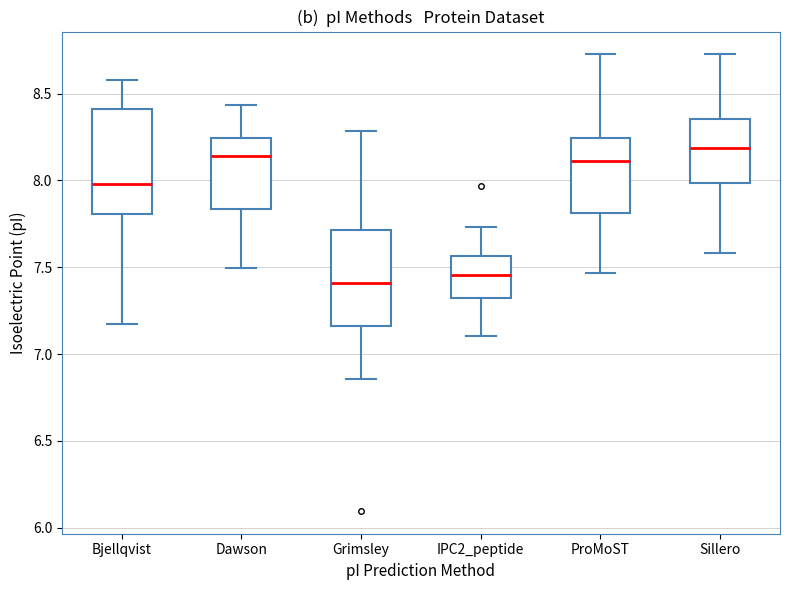

Reading left to right, transcribe this box plot: for each box, give where its median line is, the range the box spans, and where its two whiskers end, as read against the y-axis. The values are not printed on the chart, so give them approximately, as read against the axis.

Bjellqvist: median 8.00, box 7.80 to 8.40, whiskers 7.20 to 8.60
Dawson: median 8.15, box 7.85 to 8.25, whiskers 7.50 to 8.45
Grimsley: median 7.40, box 7.15 to 7.70, whiskers 6.85 to 8.30
IPC2_peptide: median 7.45, box 7.30 to 7.55, whiskers 7.10 to 7.75
ProMoST: median 8.10, box 7.80 to 8.25, whiskers 7.45 to 8.75
Sillero: median 8.20, box 8.00 to 8.35, whiskers 7.60 to 8.75